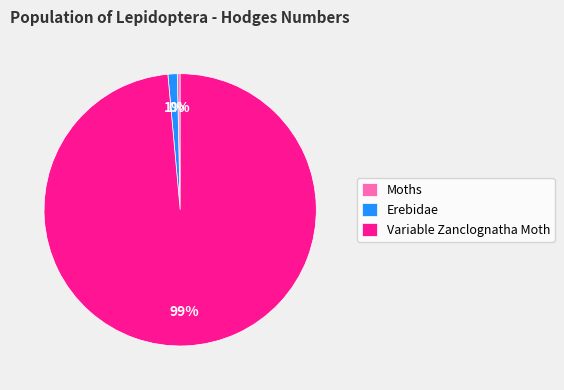

Rank the categories by value from lowest to highest.

Moths, Erebidae, Variable Zanclognatha Moth